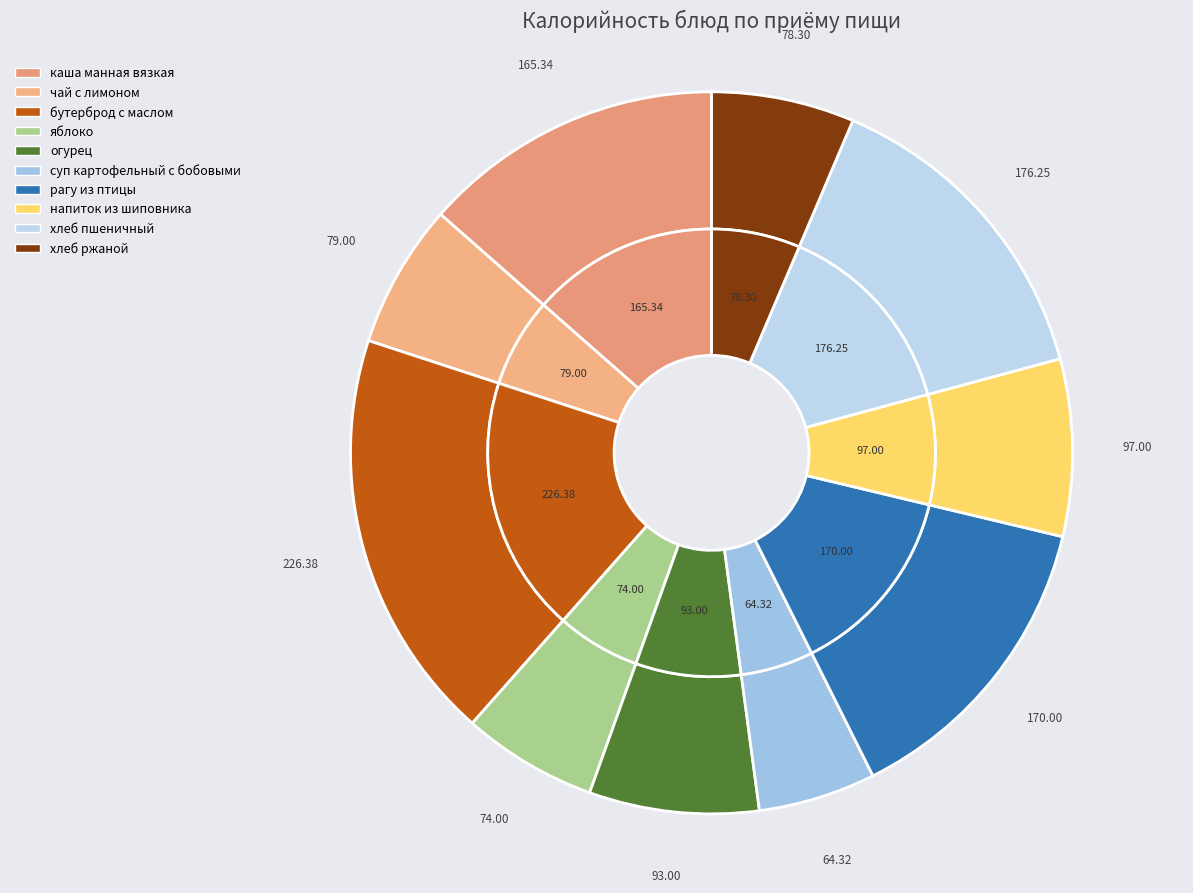

Count the number of slices in the pie.

10